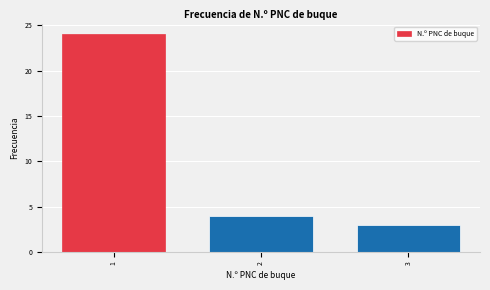

Reading left to right, list all the values displayed in this chart.

1=24	2=4	3=3